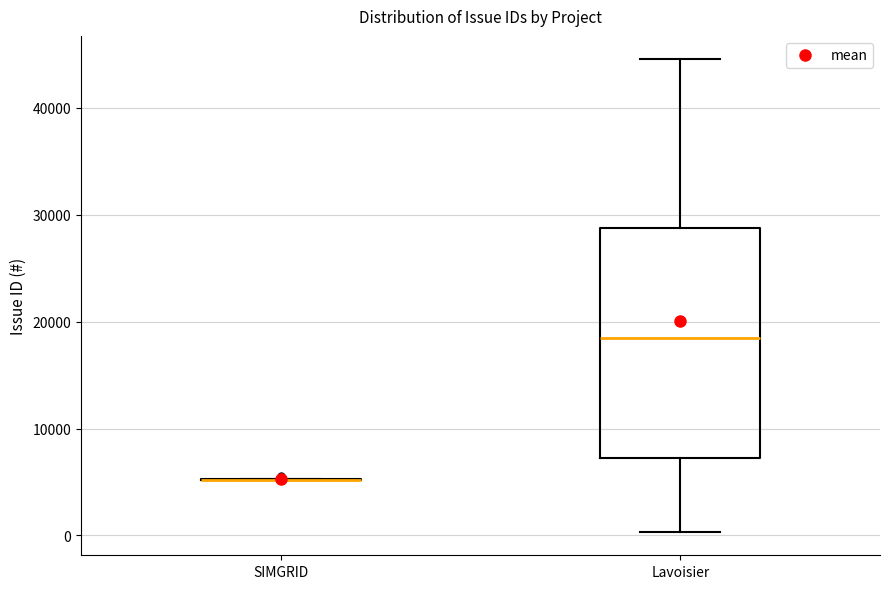

Where does the lower whisker of the box for Lavoisier end on the y-axis? The values are not printed on the chart, so give them approximately, as read against the axis.

0